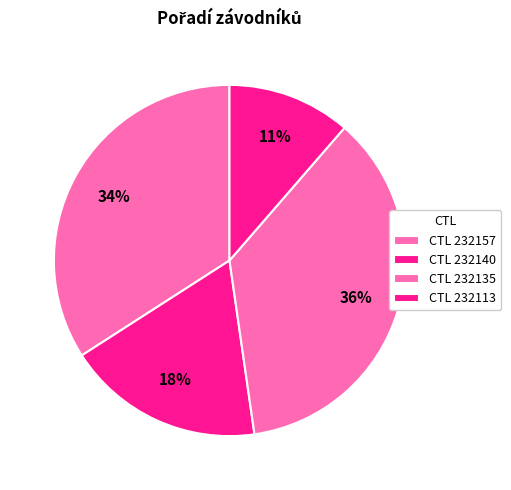

Count the number of slices in the pie.

4